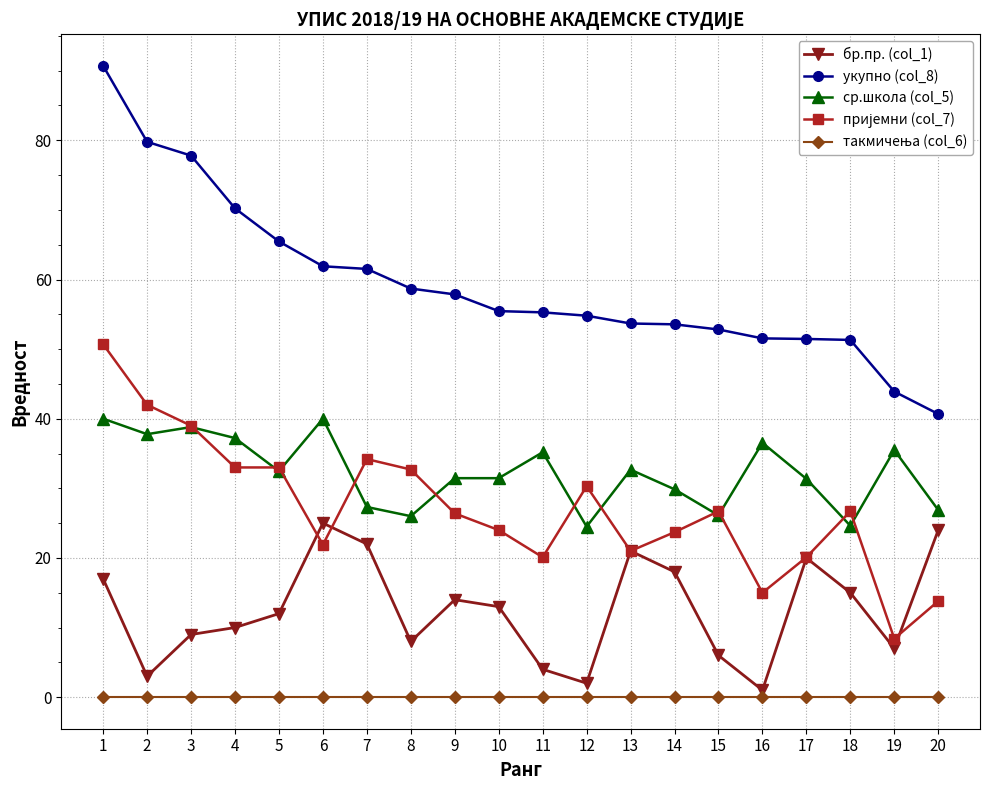

What is the difference between the бр.пр. (col_1) values at 18 and 16?

14.0